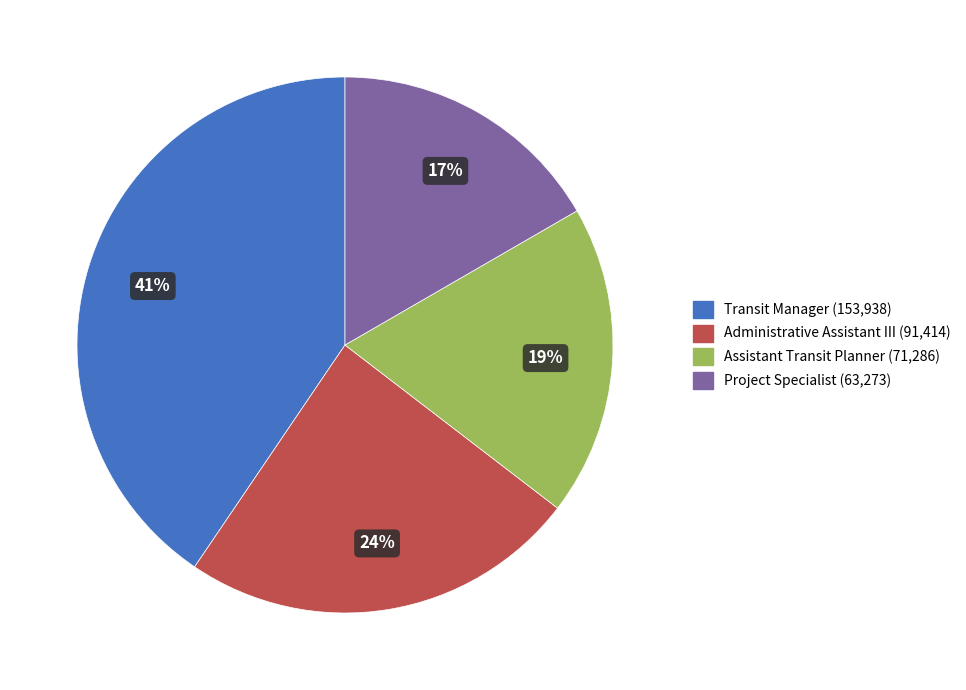

What is the smallest slice in the pie chart?

Project Specialist